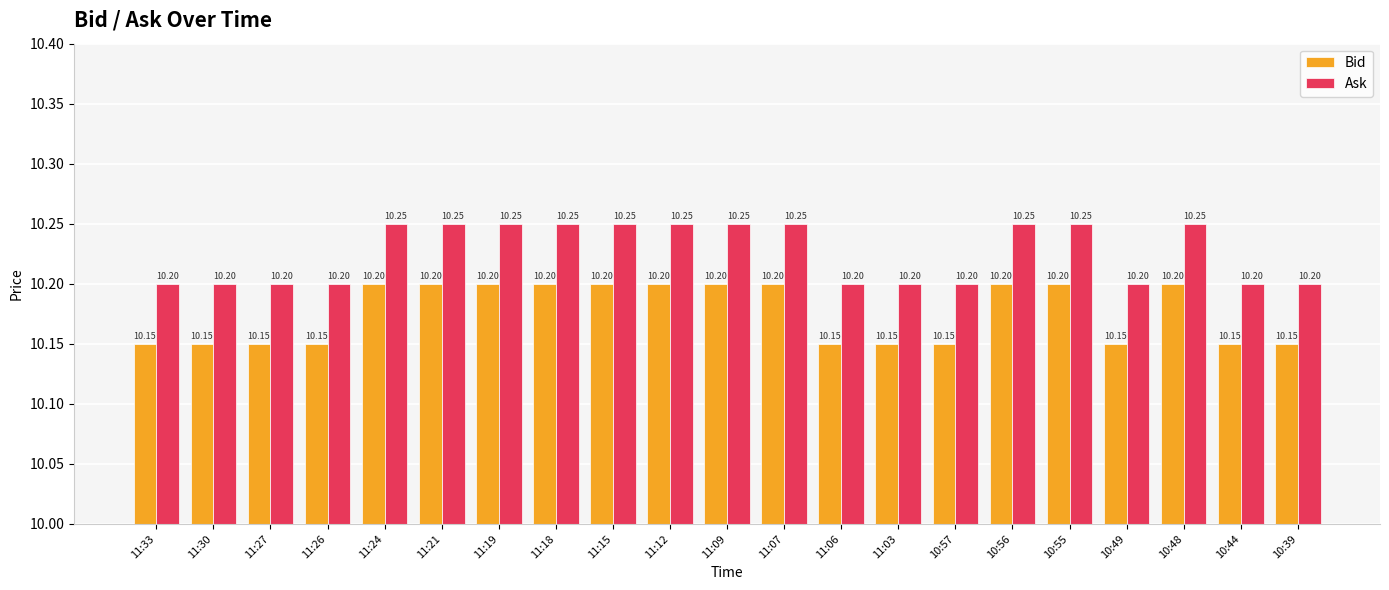

Which series has the widest spread of values?

Ask